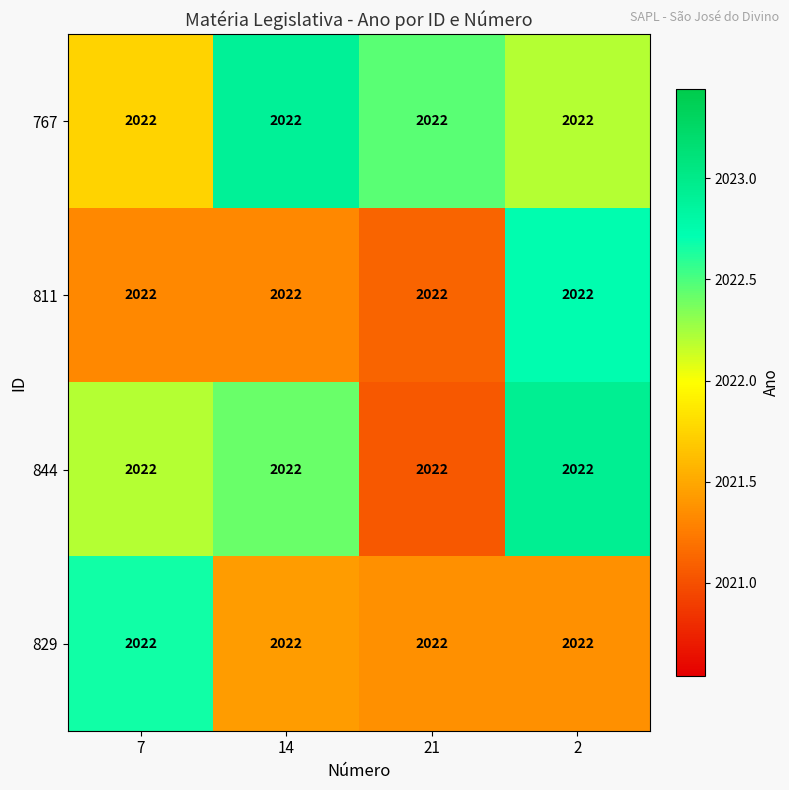

What is the greatest value displayed?

2022.9